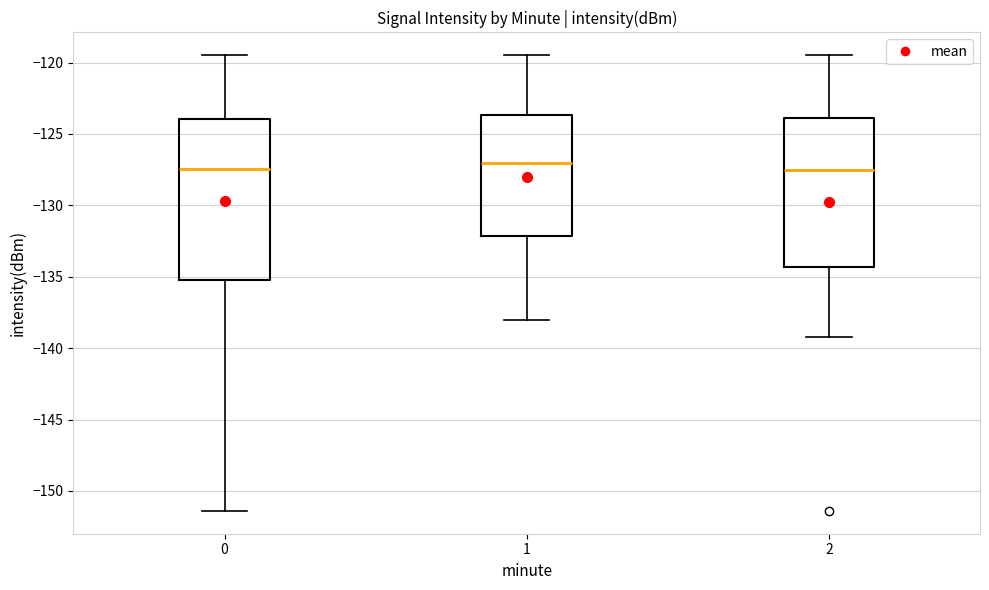

Where does the lower whisker of the box at x = 2 end on the y-axis? The values are not printed on the chart, so give them approximately, as read against the axis.

-139.0